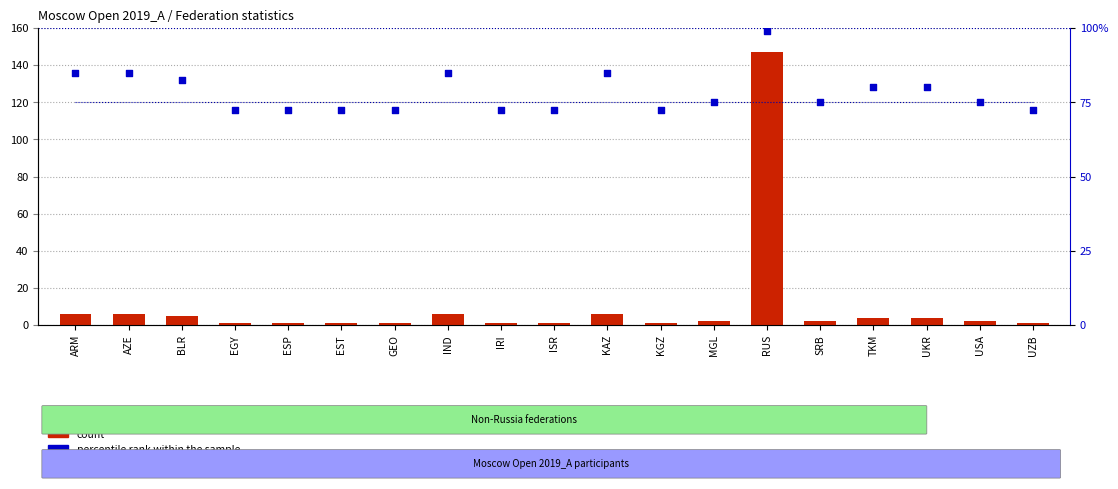

Which series contains the lowest Y value?

count